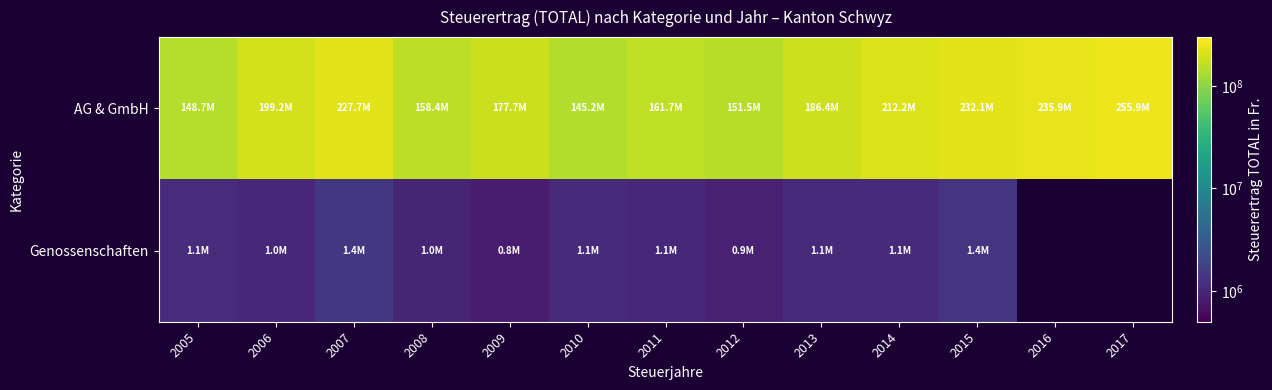

Is it true that Genossenschaften equals 1828161.2 at 2014?

False